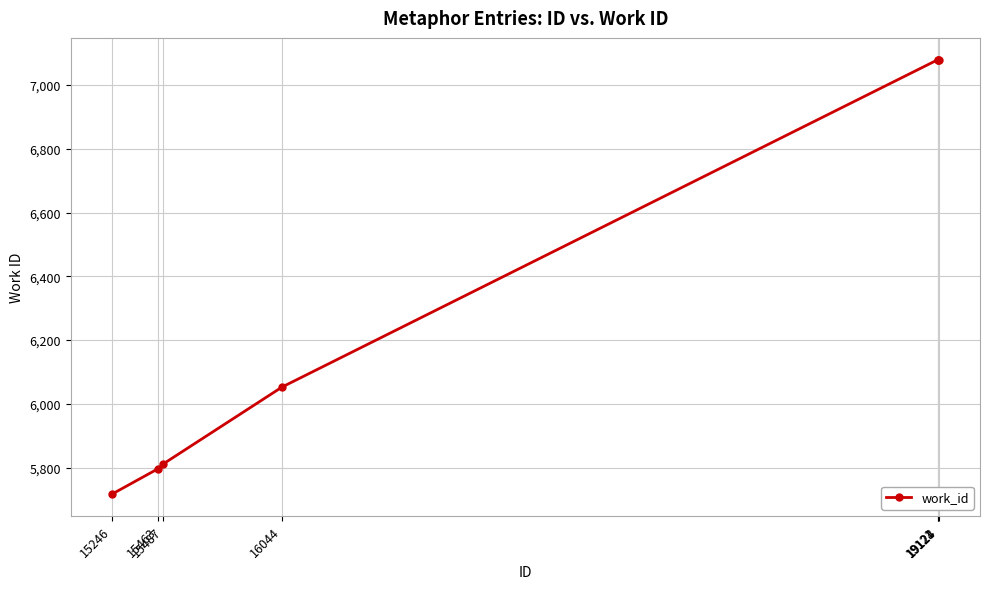

What is the maximum value shown in the chart?

7080